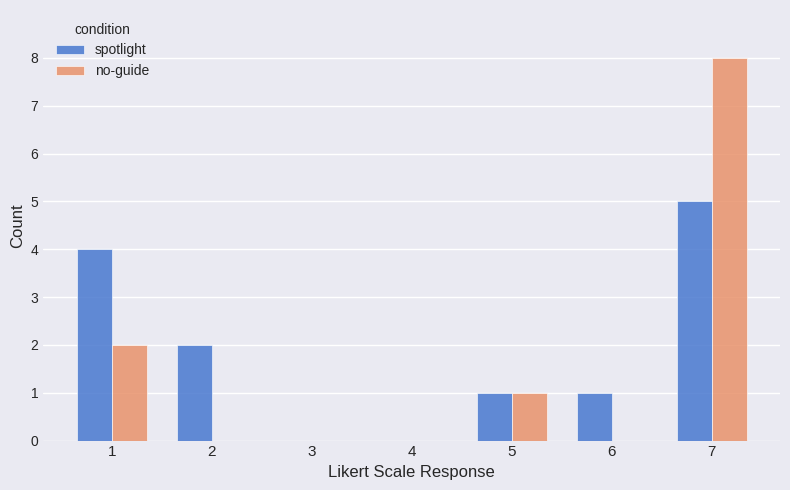

Is the value of spotlight at 2 greater than the value of no-guide at 4?

Yes